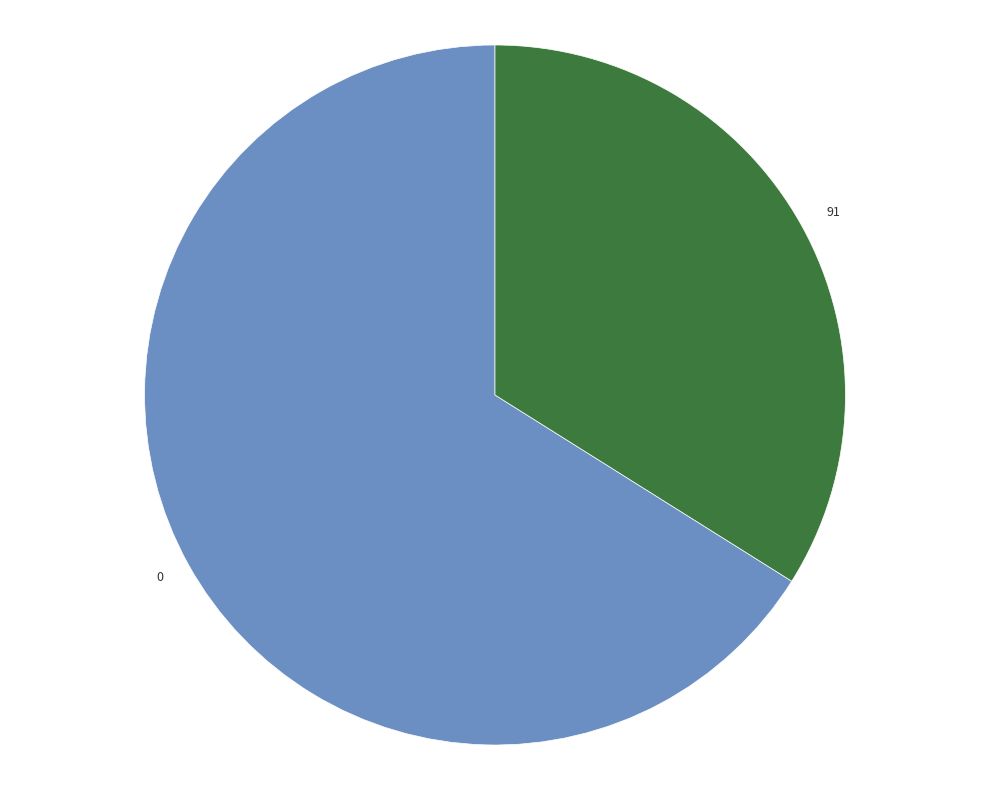

Which slice is the smallest?

91